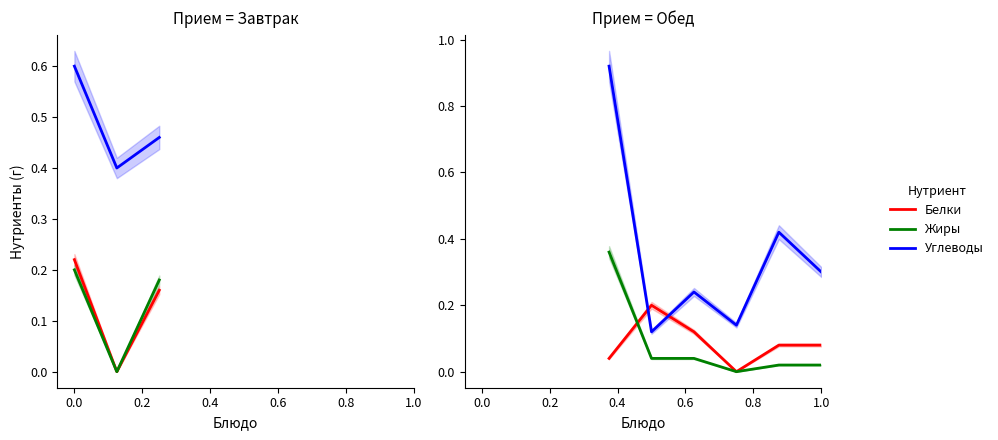

True or false: Жиры has more than 2 interior local peaks.

False